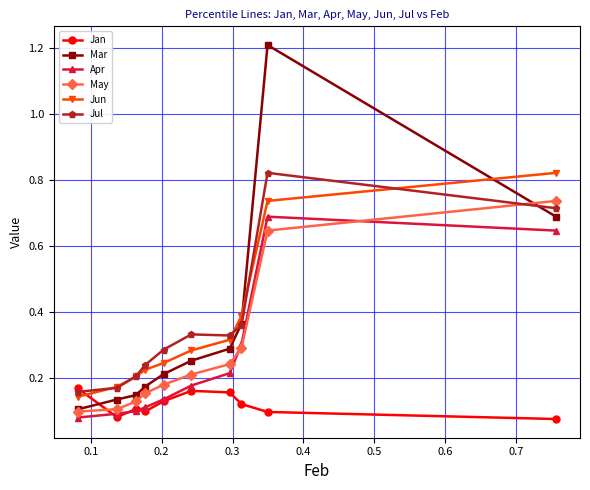

How many Jun values are between 0 and 1?

10